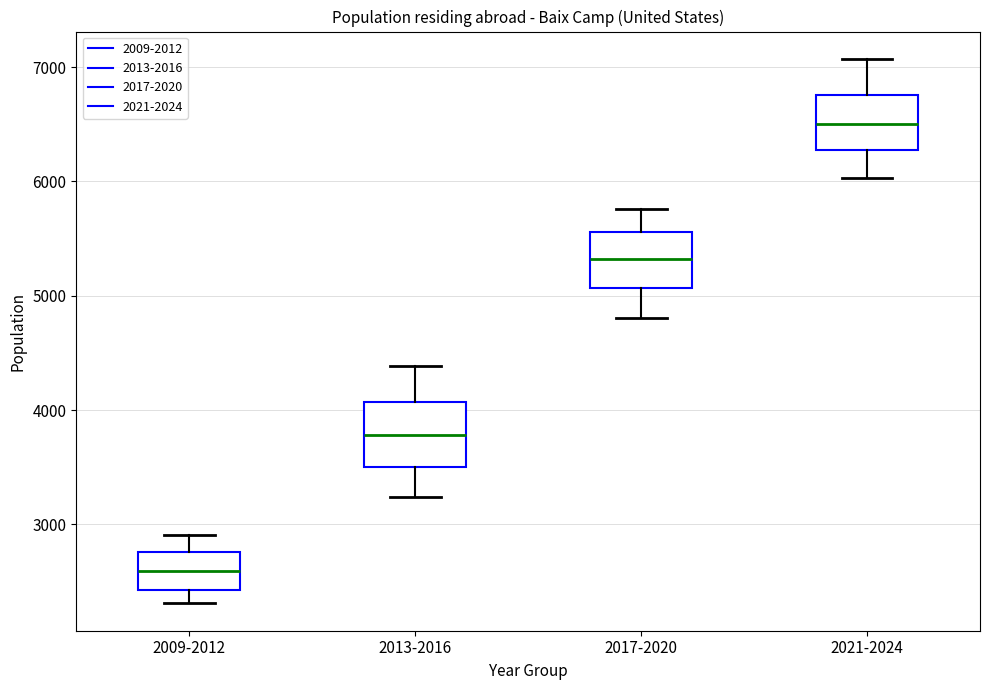

Reading left to right, read every box against the y-axis: the position of its median line, the range the box covers, and the ends of its whiskers. The values are not printed on the chart, so give them approximately, as read against the axis.

2009-2012: median 2600, box 2400 to 2800, whiskers 2300 to 2900
2013-2016: median 3800, box 3500 to 4100, whiskers 3200 to 4400
2017-2020: median 5300, box 5100 to 5600, whiskers 4800 to 5800
2021-2024: median 6500, box 6300 to 6800, whiskers 6000 to 7100